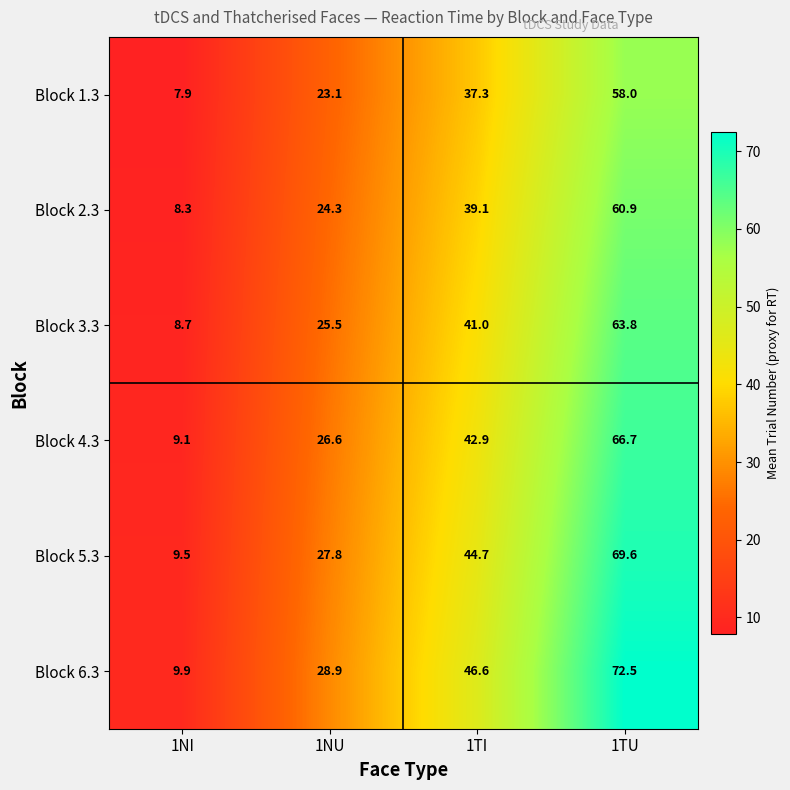

What is the difference between the highest and lowest values at 1NI?

2.0